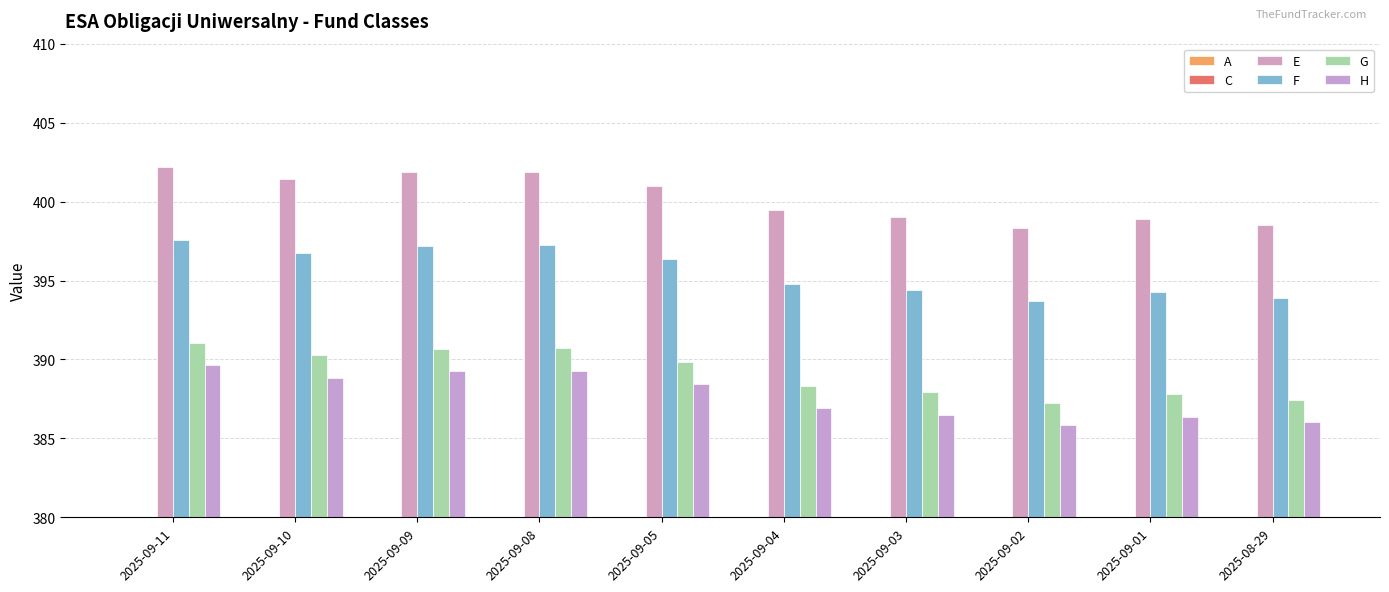

Are the bars grouped side by side (vs. stacked)?

Yes